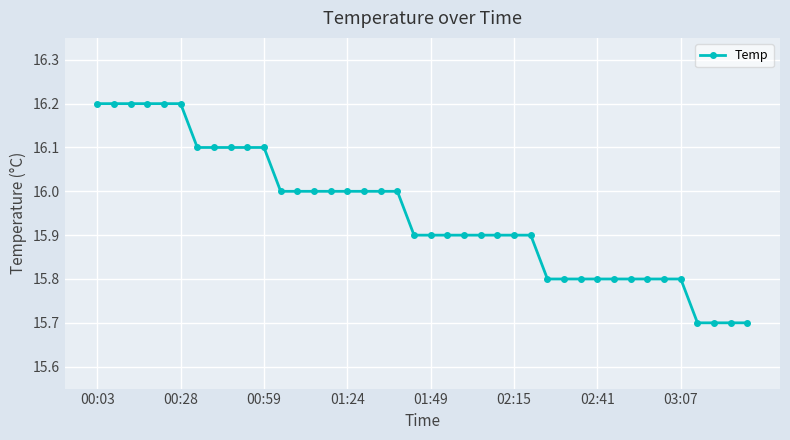

Does the chart have visible grid lines?

Yes